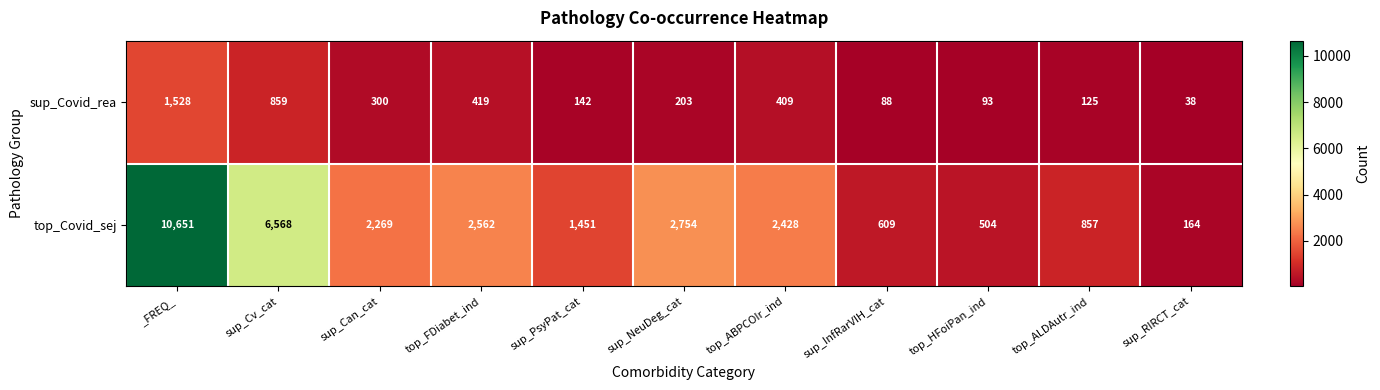

Rank the series at top_HFoiPan_ind from highest to lowest value.

top_Covid_sej, sup_Covid_rea